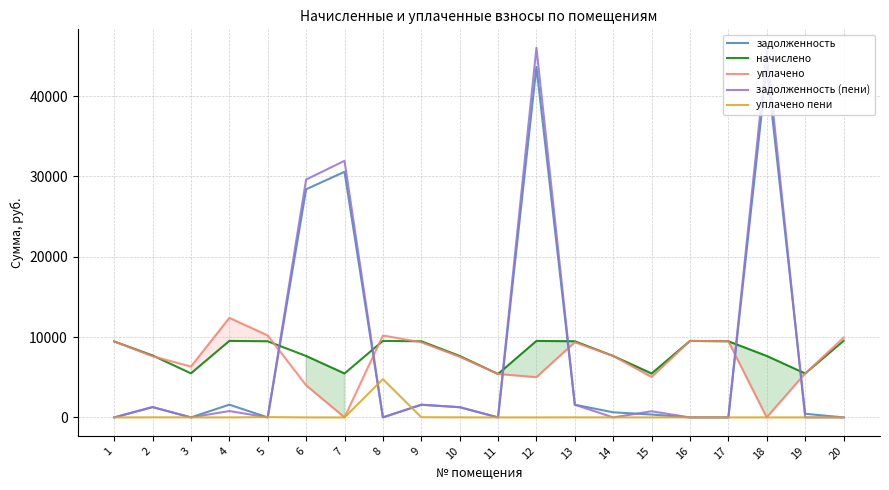

What is the sum of all начислено values?

160588.8